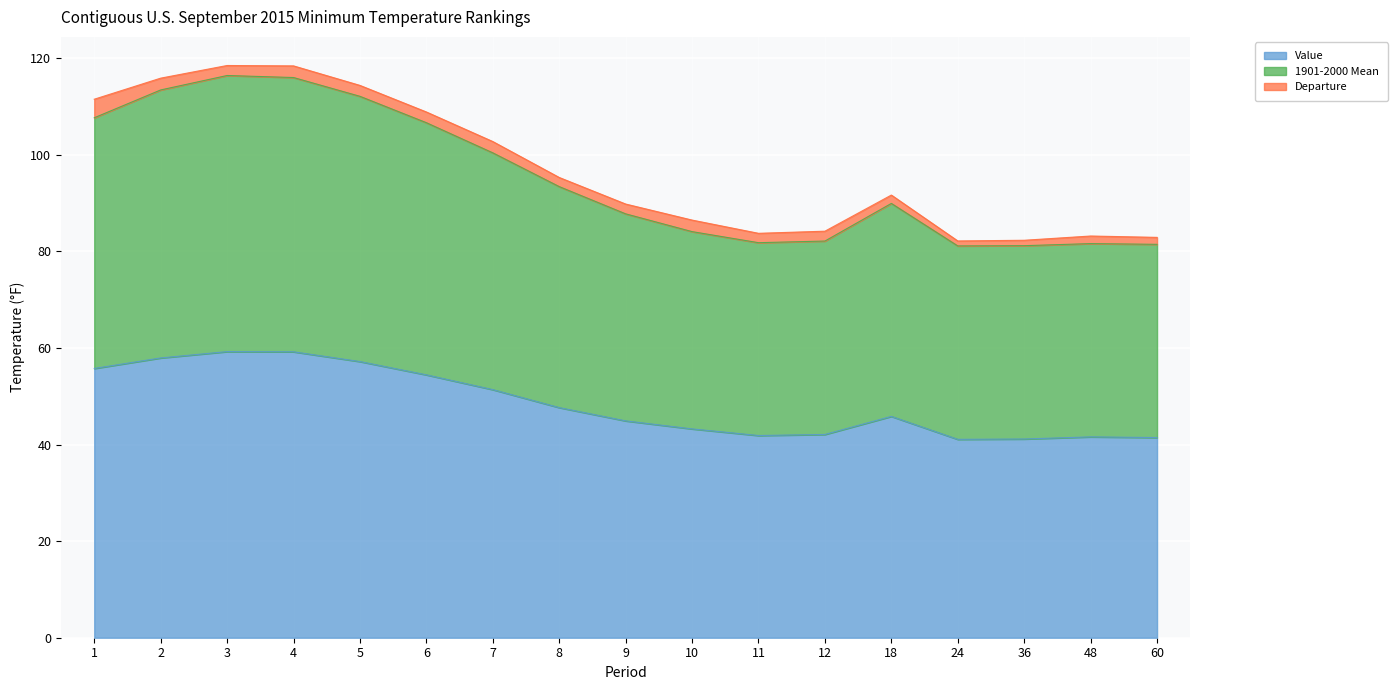

True or false: 1901-2000 Mean and Value cross at least once.

False